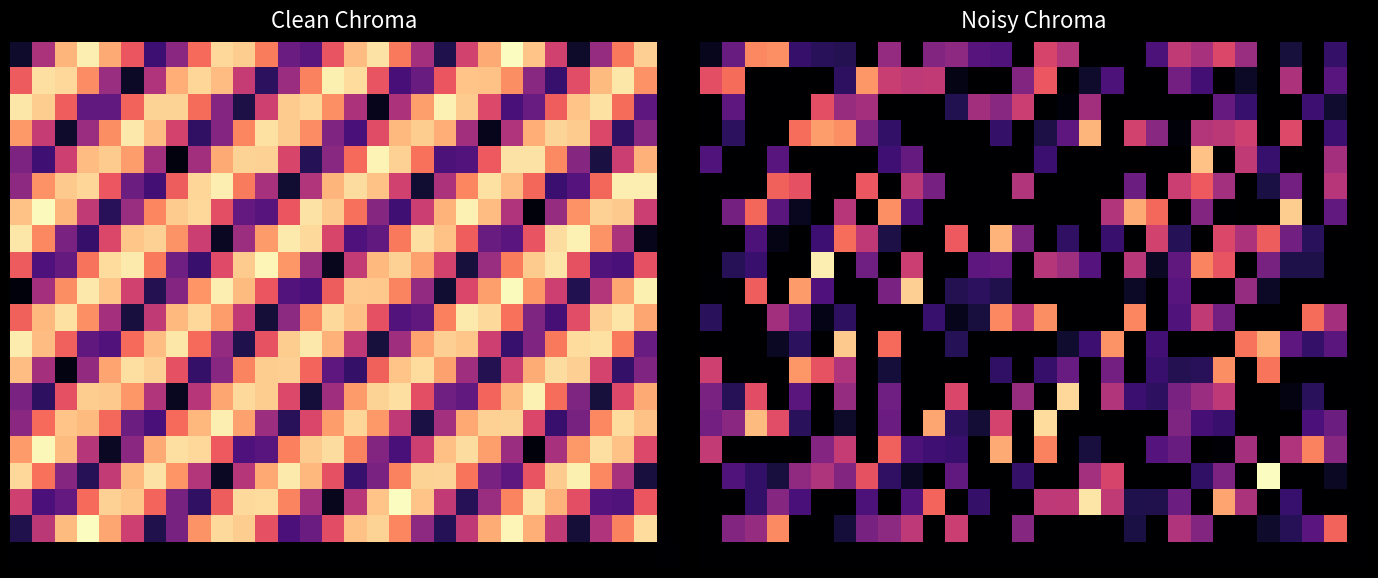

At how many categories does at least one series exceed 222?

28